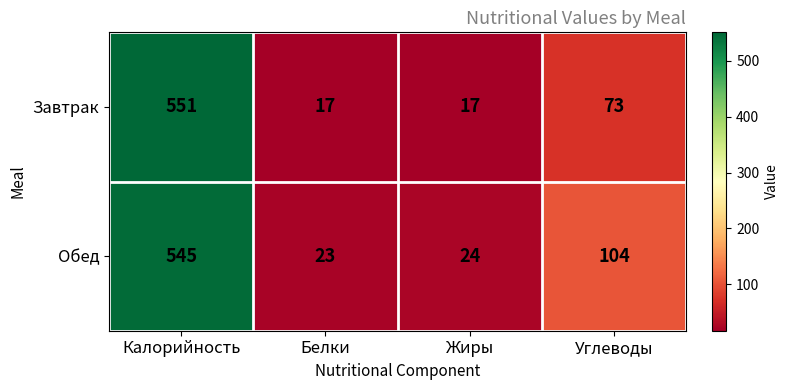

Rank the series by their maximum value, from lowest to highest.

Обед, Завтрак